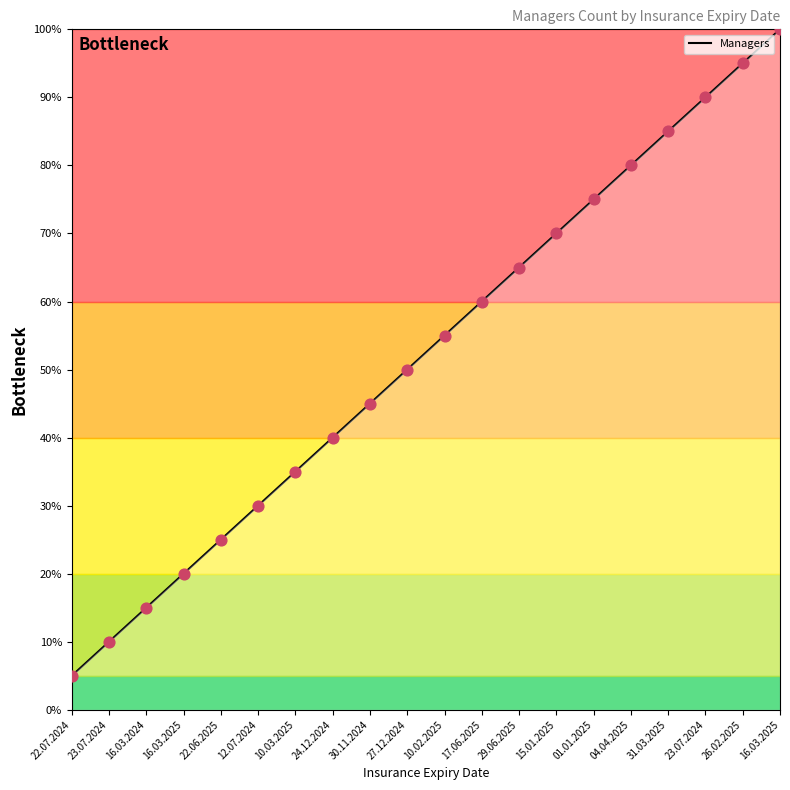

Approximately how many times larger is the value at 27.12.2024 compared to 10.03.2025?

1.4